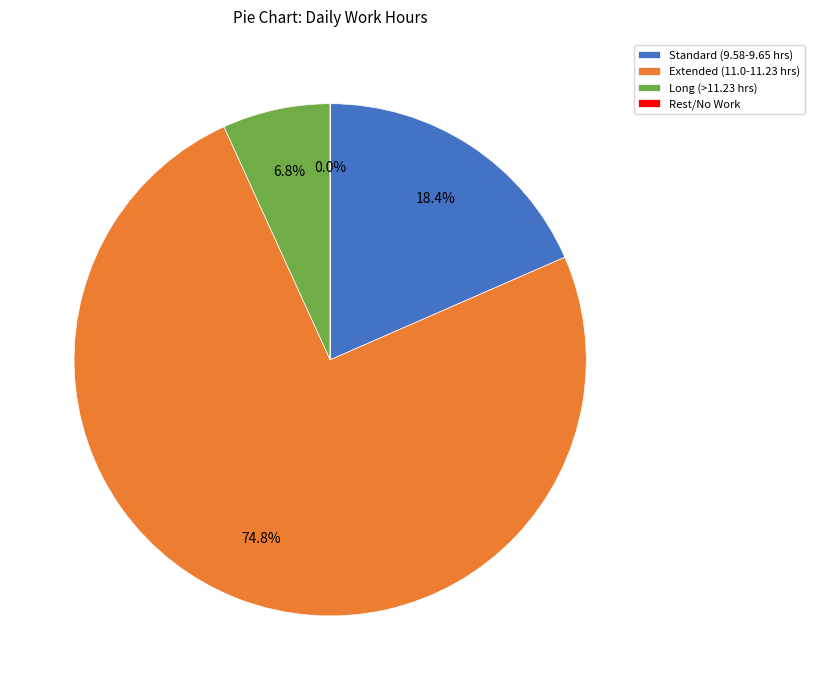

Is there a majority slice in this chart?

Yes